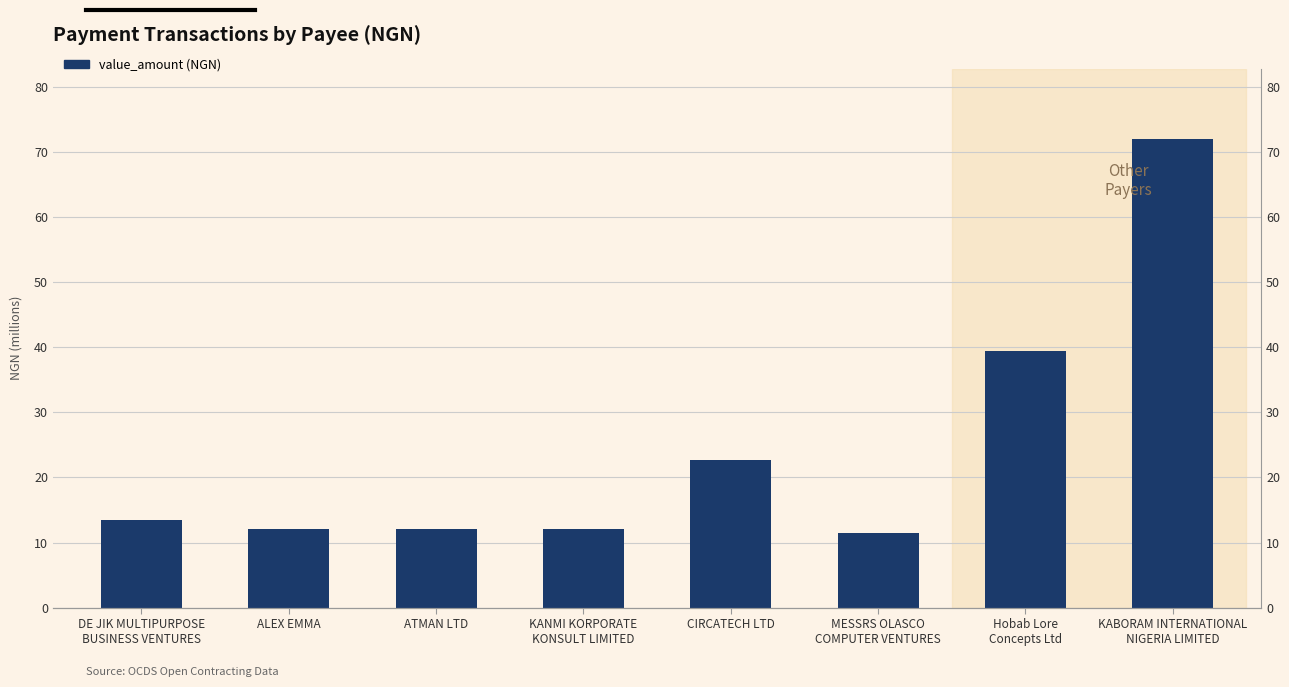

Between ATMAN LTD and CIRCATECH LTD, which is larger?

CIRCATECH LTD